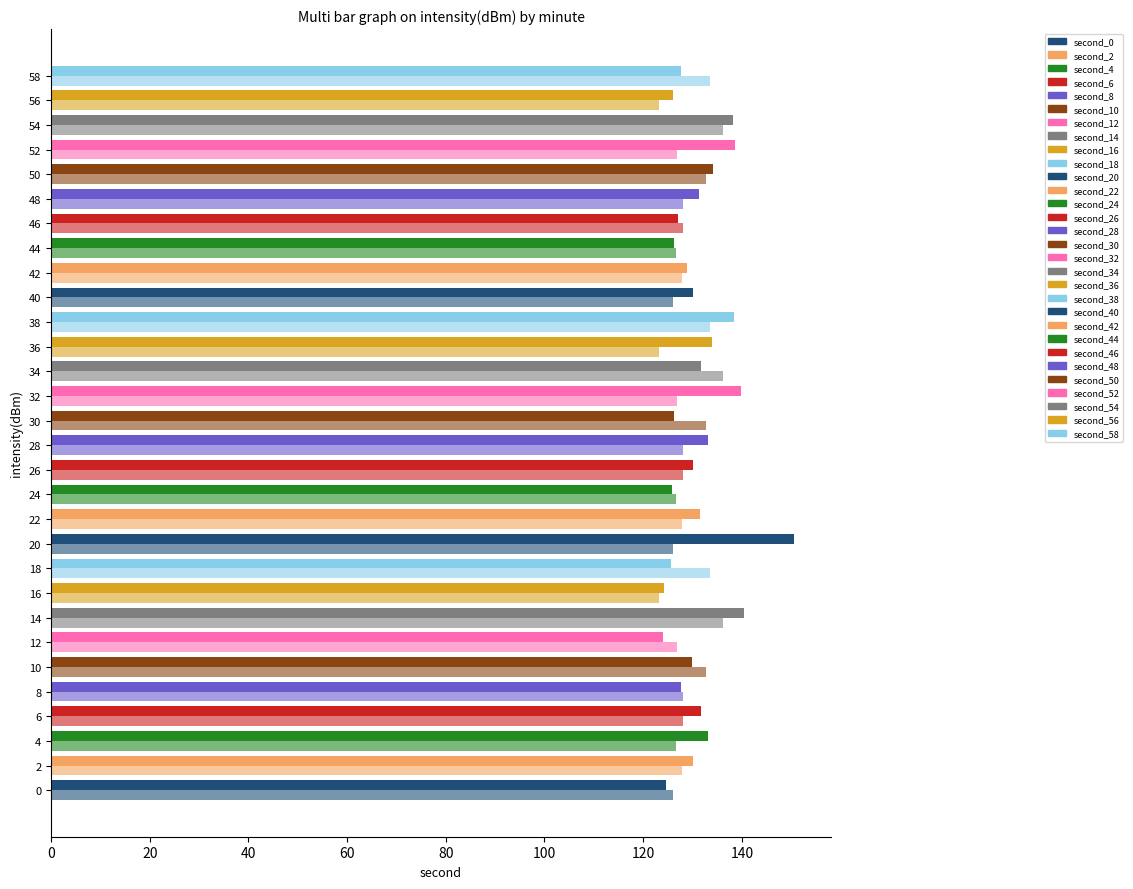

Count the number of data series in this chart.

2